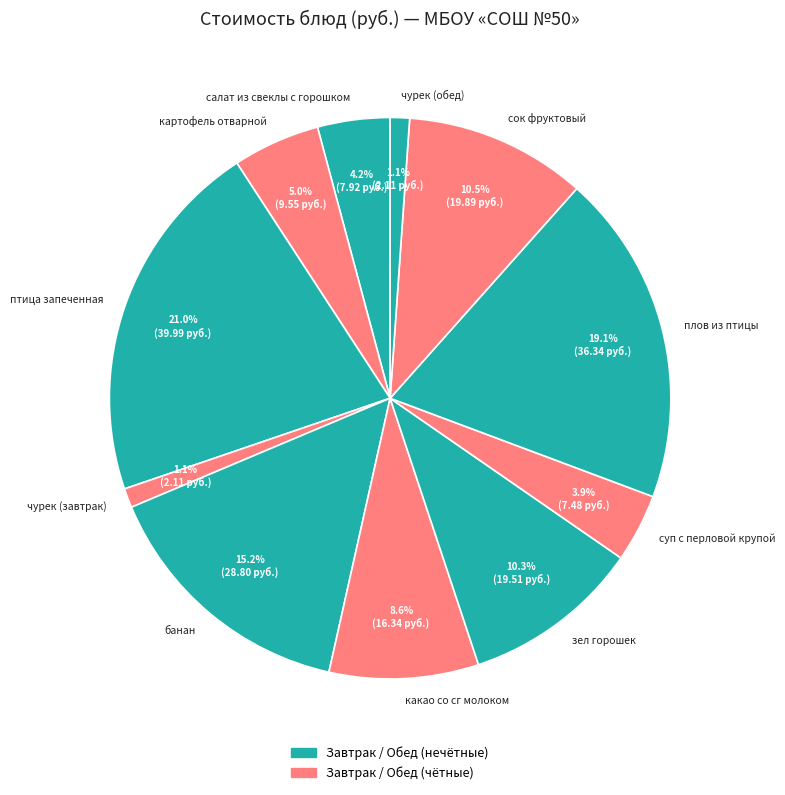

How many segments does this pie chart have?

11